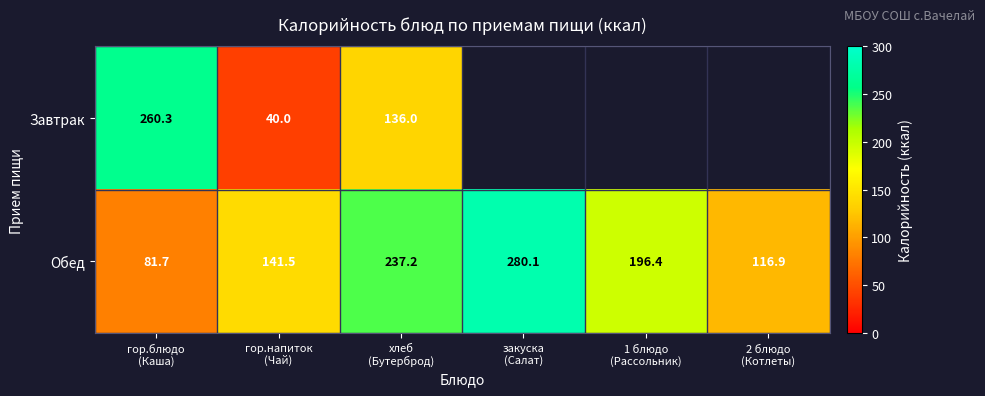

At which category is the sum across all series the highest?

хлеб
(Бутерброд)